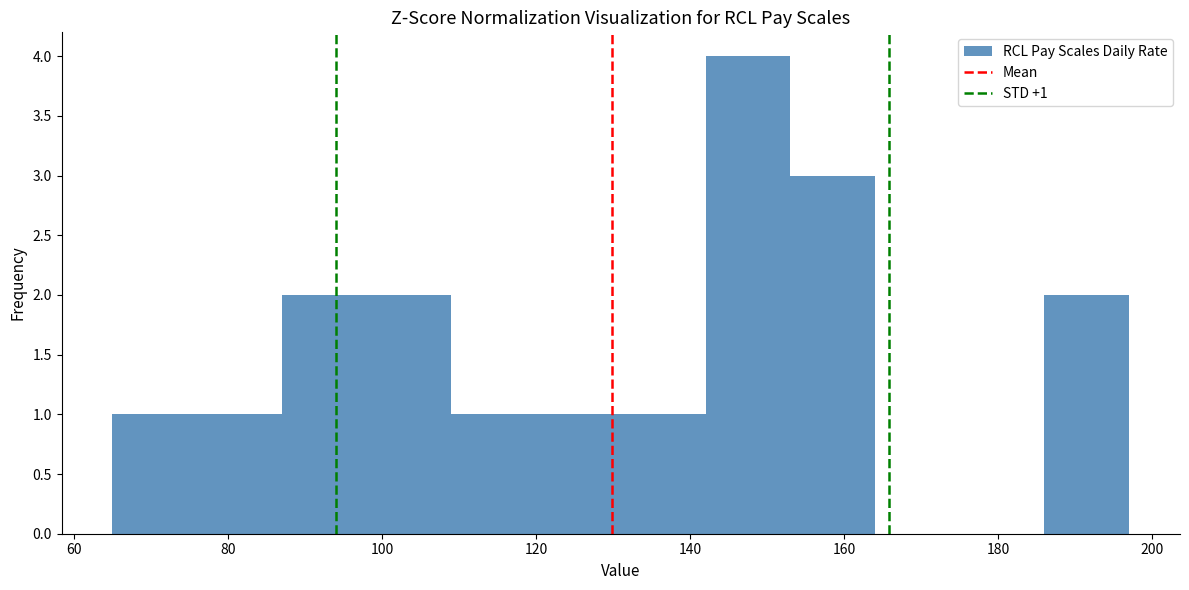

Which range on the x-axis has the tallest bar?

142 to 153